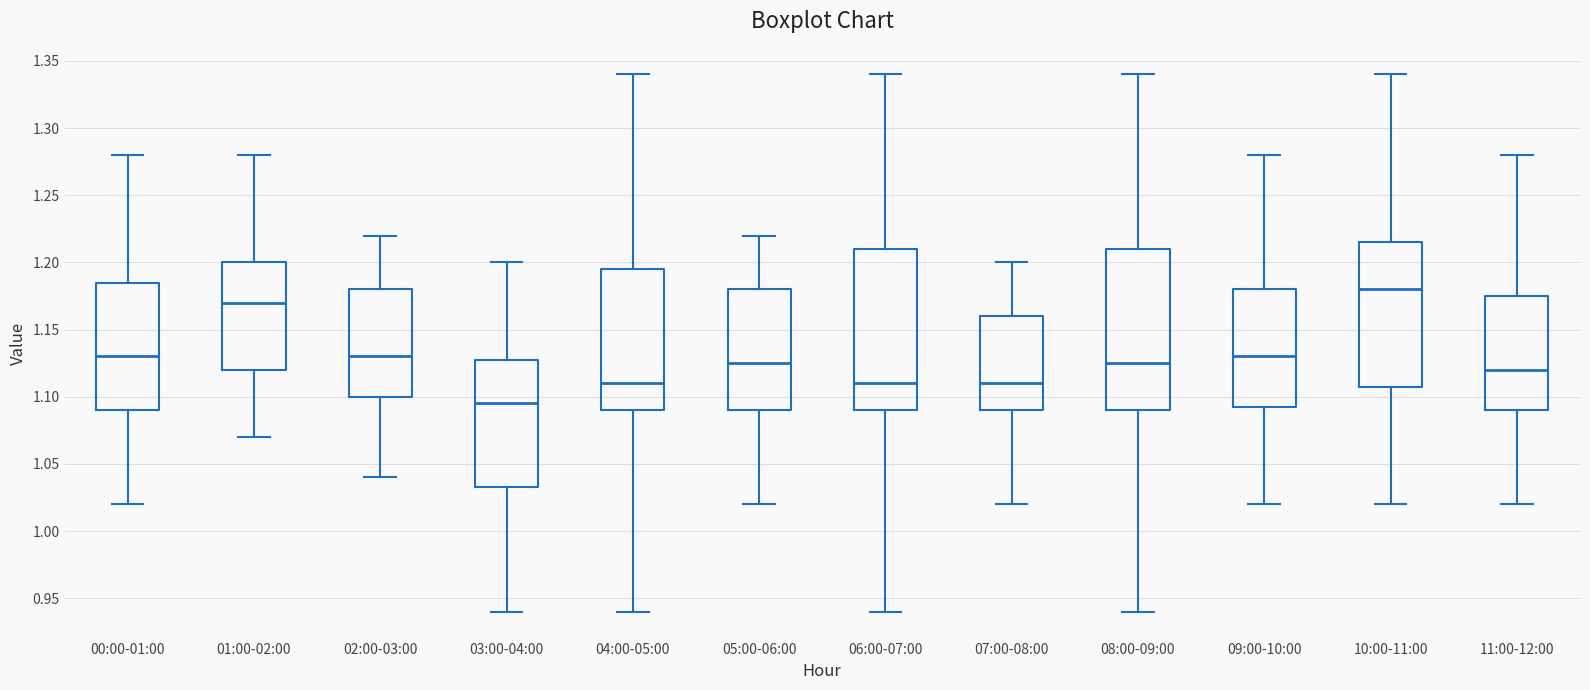

Reading left to right, transcribe this box plot: for each box, give where its median line is, the range the box spans, and where its two whiskers end, as read against the y-axis. The values are not printed on the chart, so give them approximately, as read against the axis.

00:00-01:00: median 1.130, box 1.090 to 1.185, whiskers 1.020 to 1.280
01:00-02:00: median 1.170, box 1.120 to 1.200, whiskers 1.070 to 1.280
02:00-03:00: median 1.130, box 1.100 to 1.180, whiskers 1.040 to 1.220
03:00-04:00: median 1.095, box 1.035 to 1.130, whiskers 0.940 to 1.200
04:00-05:00: median 1.110, box 1.090 to 1.195, whiskers 0.940 to 1.340
05:00-06:00: median 1.125, box 1.090 to 1.180, whiskers 1.020 to 1.220
06:00-07:00: median 1.110, box 1.090 to 1.210, whiskers 0.940 to 1.340
07:00-08:00: median 1.110, box 1.090 to 1.160, whiskers 1.020 to 1.200
08:00-09:00: median 1.125, box 1.090 to 1.210, whiskers 0.940 to 1.340
09:00-10:00: median 1.130, box 1.095 to 1.180, whiskers 1.020 to 1.280
10:00-11:00: median 1.180, box 1.110 to 1.215, whiskers 1.020 to 1.340
11:00-12:00: median 1.120, box 1.090 to 1.175, whiskers 1.020 to 1.280